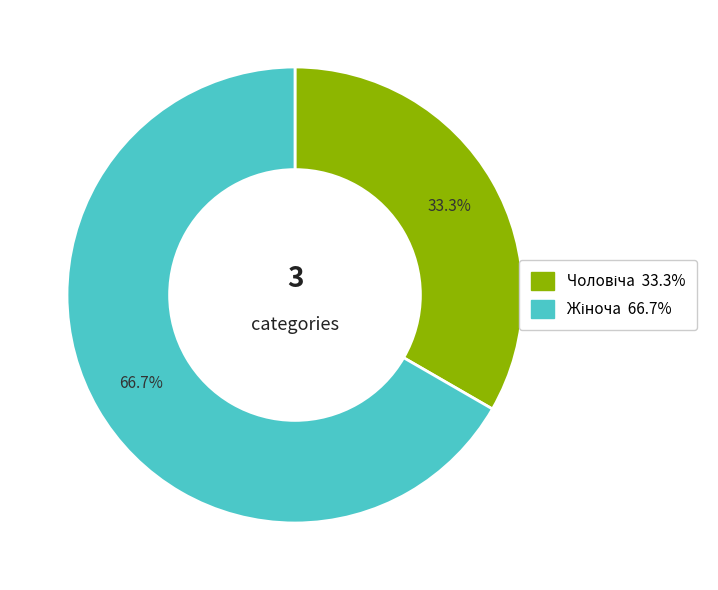

To the nearest percent, what is the average slice percentage?

50%